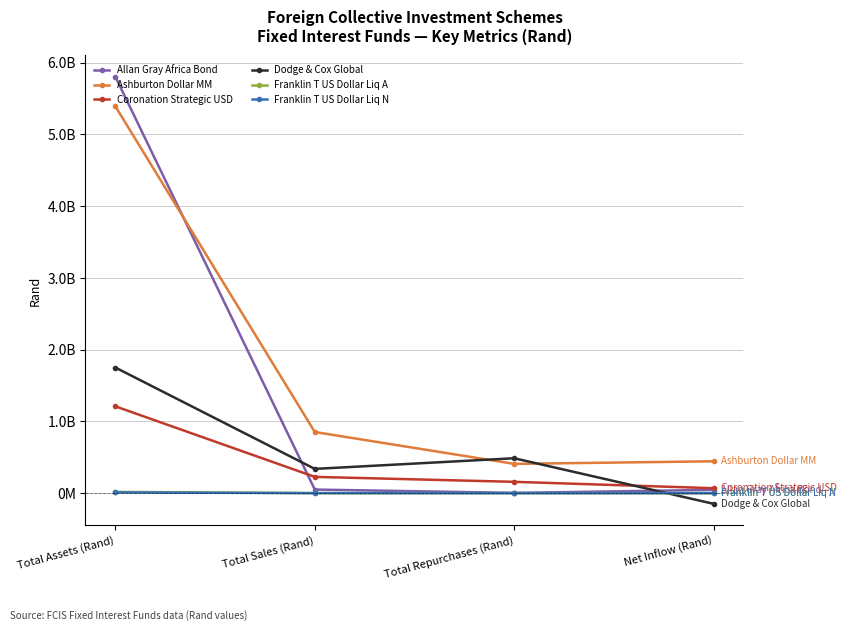

What are all the series names shown in the legend?

Allan Gray Africa Bond, Ashburton Dollar MM, Coronation Strategic USD, Dodge & Cox Global, Franklin T US Dollar Liq A, Franklin T US Dollar Liq N